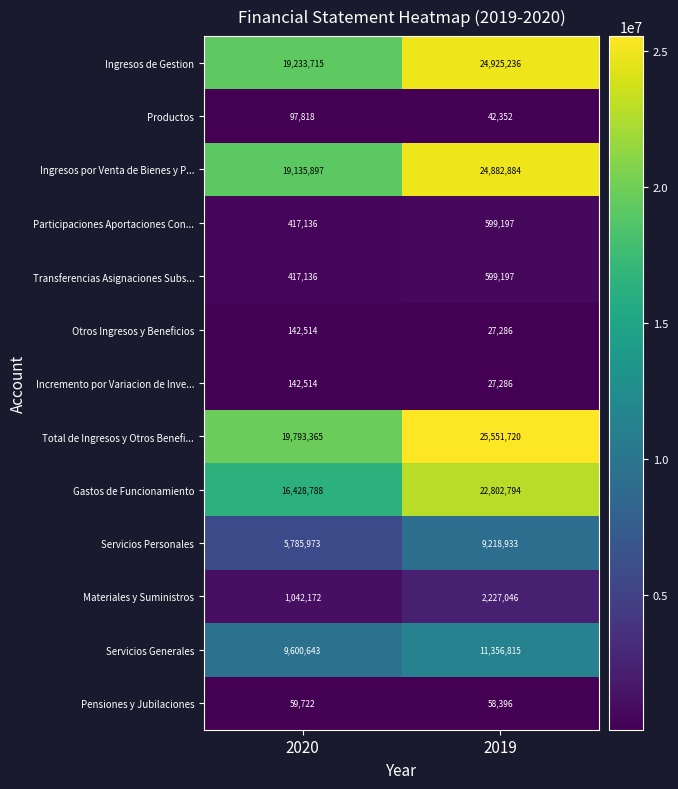

True or false: Servicios Personales has a value of 9218933 at 2019.

True